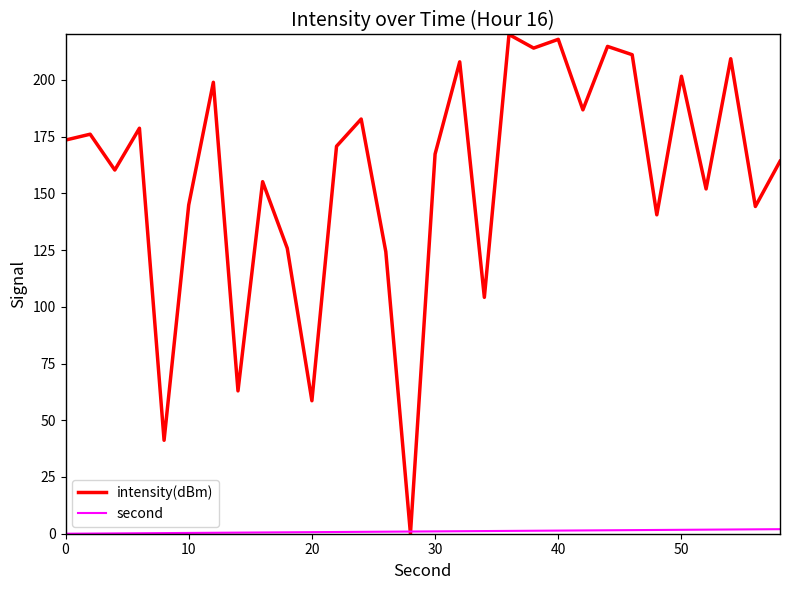

What is the maximum value for intensity(dBm)?

220.0